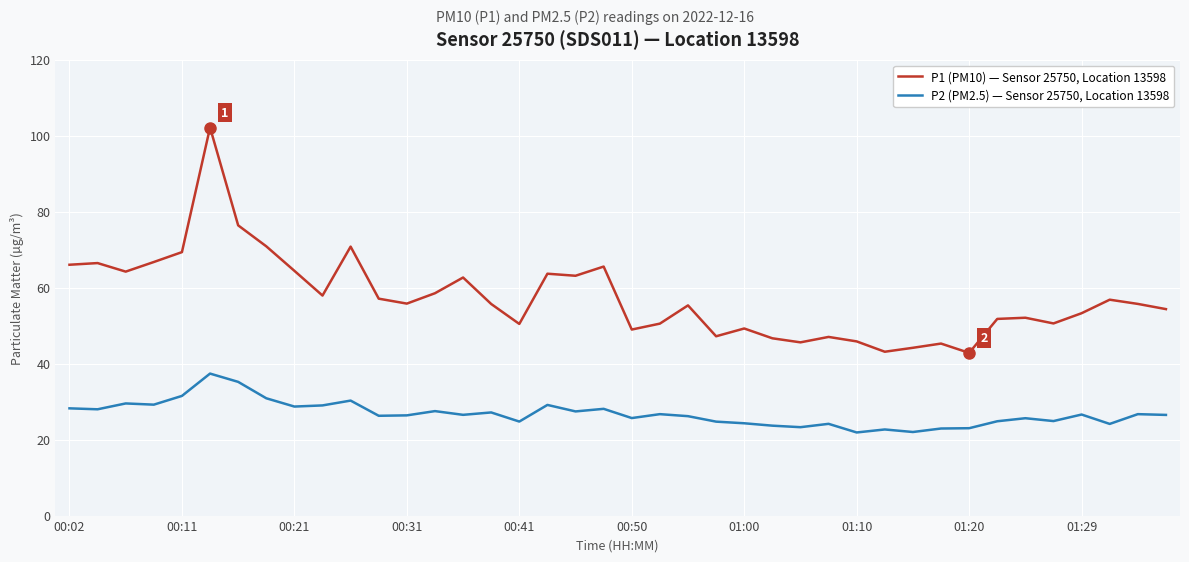

True or false: P1 (PM10) — Sensor 25750, Location 13598 and P2 (PM2.5) — Sensor 25750, Location 13598 intersect in this chart.

False